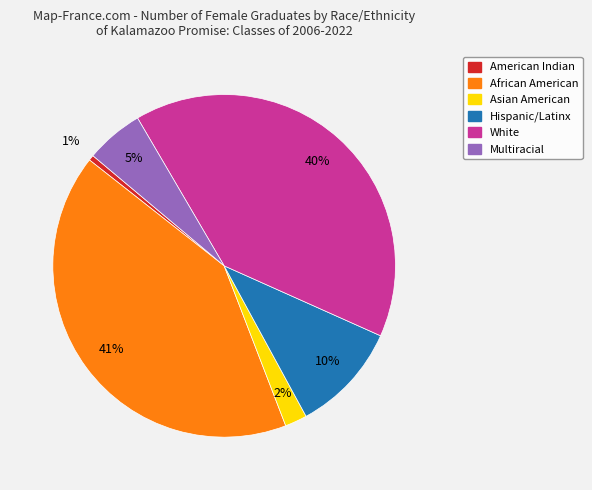

Is it true that Hispanic/Latinx is 2% of the pie?

False